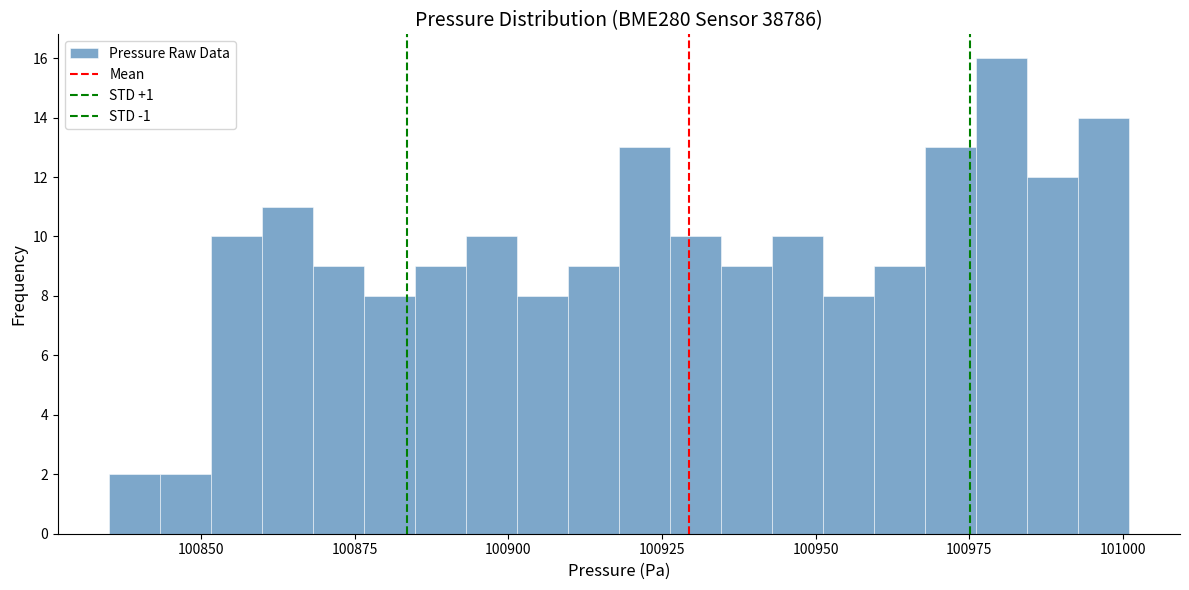

Around what value on the x-axis is the tallest bar? Give the approximate position of its centre, as read against the axis.

100980